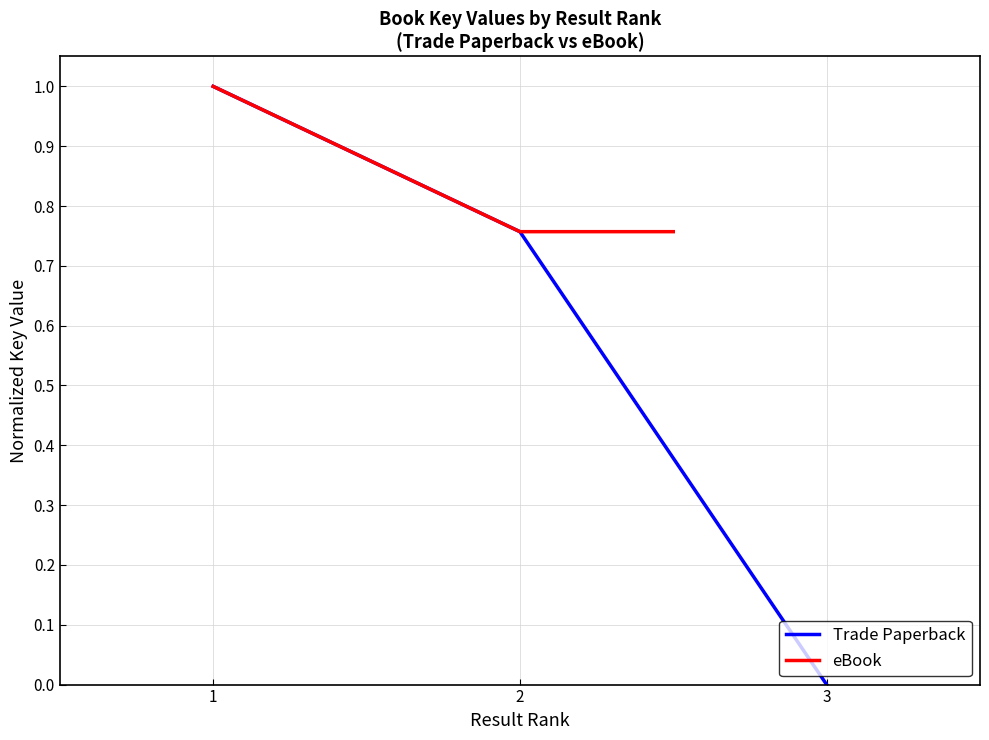

True or false: Trade Paperback has a value of 0.5 at 3.

False